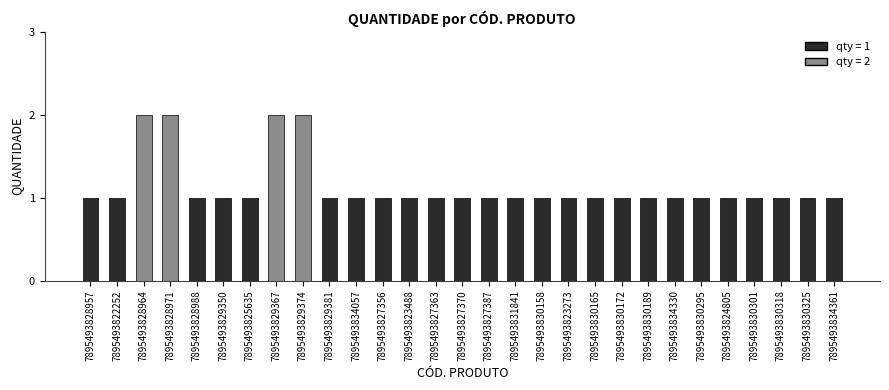

Reading left to right, list all the values displayed in this chart.

7895493828957=1	7895493822252=1	7895493828964=2	7895493828971=2	7895493828988=1	7895493829350=1	7895493825635=1	7895493829367=2	7895493829374=2	7895493829381=1	7895493834057=1	7895493827356=1	7895493823488=1	7895493827363=1	7895493827370=1	7895493827387=1	7895493831841=1	7895493830158=1	7895493823273=1	7895493830165=1	7895493830172=1	7895493830189=1	7895493834330=1	7895493830295=1	7895493824805=1	7895493830301=1	7895493830318=1	7895493830325=1	7895493834361=1